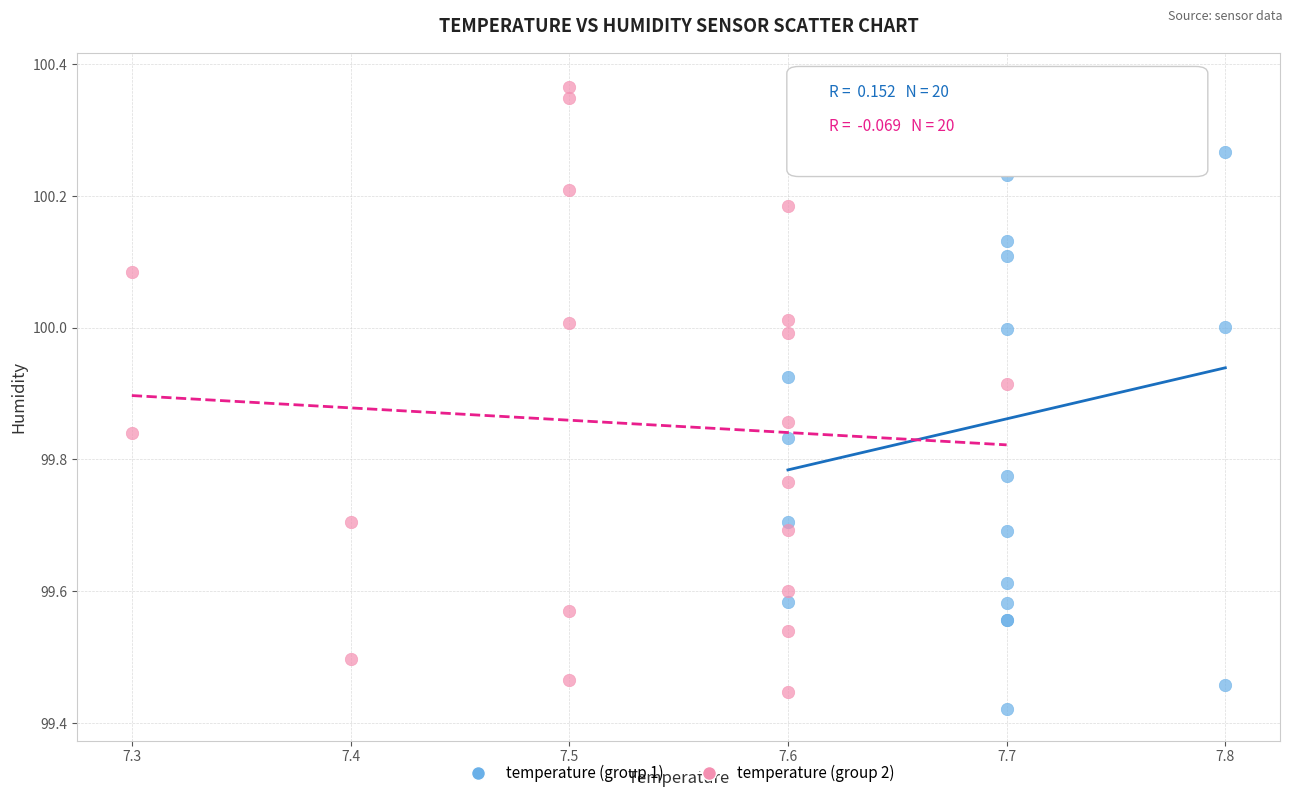

What are all the series names shown in the legend?

temperature (group 1), temperature (group 2)